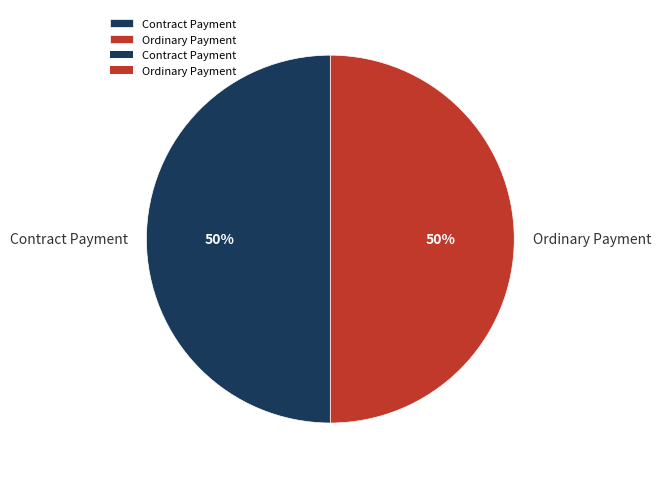

To the nearest percent, what percentage of the pie is Ordinary Payment?

50%